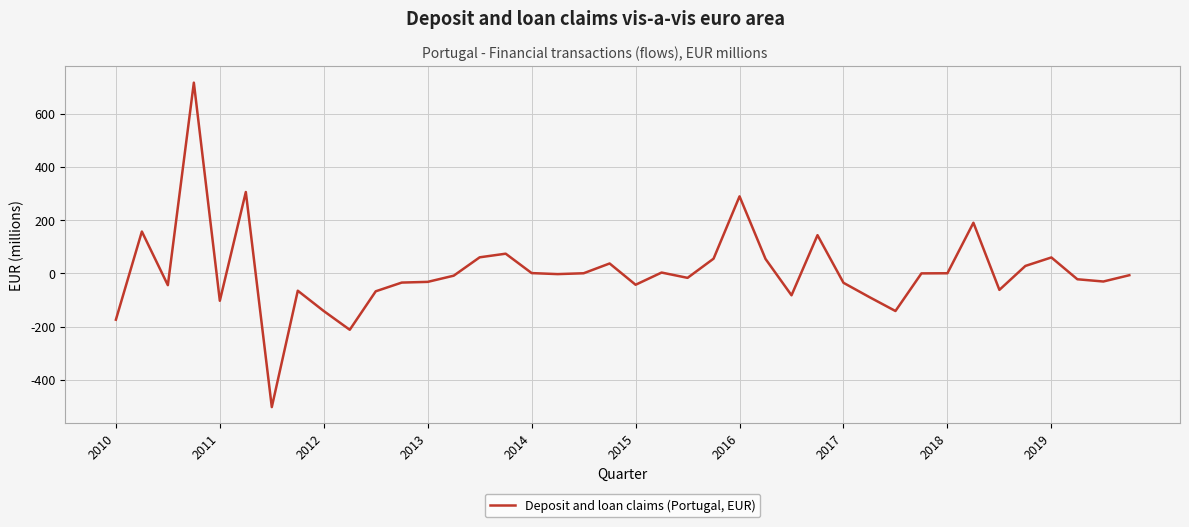

What is the greatest value displayed?

716.1